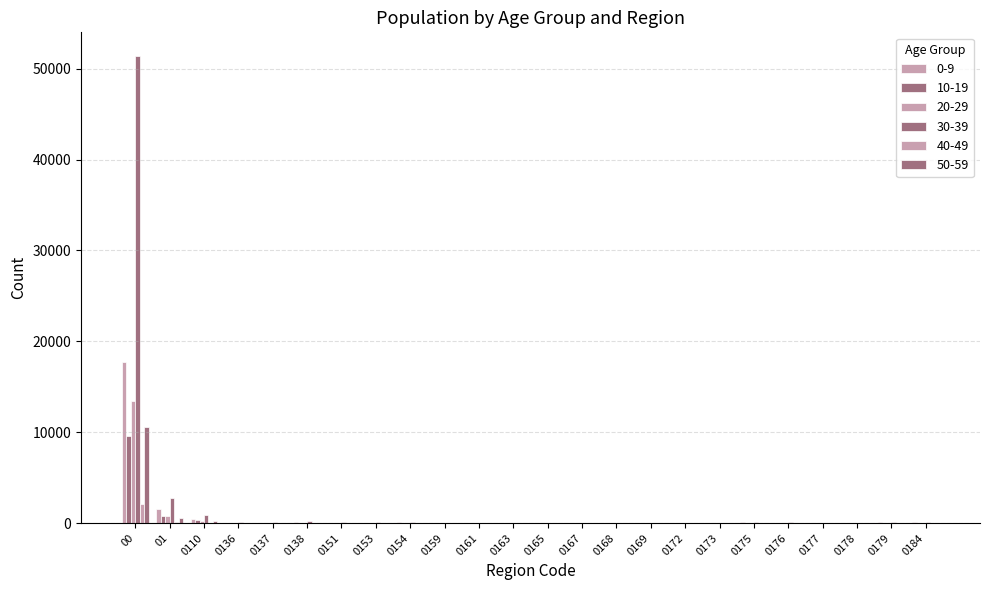

Reading right to left, transcribe all the data shown in this chart.

0-9: 98	108	12	10	64	76	19	32	13	20	6	21	21	22	50	72	36	56	111	66	41	403	1532	17733
10-19: 30	49	3	7	32	26	4	10	3	7	6	5	8	12	17	28	33	41	51	20	19	337	827	9611
20-29: 35	39	12	10	36	34	2	20	2	15	4	13	1	5	25	24	25	26	34	51	15	268	785	13401
30-39: 133	128	29	12	120	91	15	64	15	43	17	42	22	26	59	102	100	103	188	142	80	939	2744	51427
40-49: 16	2	1	0	10	15	1	1	1	1	1	0	1	0	2	4	0	3	3	13	2	39	125	2148
50-59: 32	36	3	2	23	22	3	15	4	14	4	11	3	5	9	29	23	17	37	27	10	195	588	10572